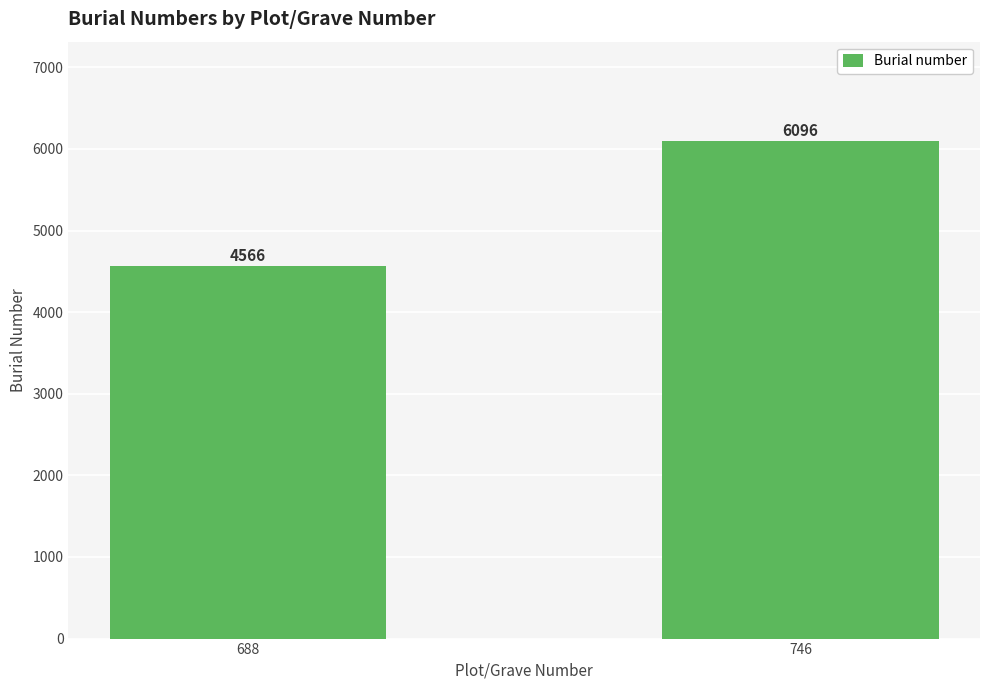

What is the difference between the values at 746 and 688?

1530